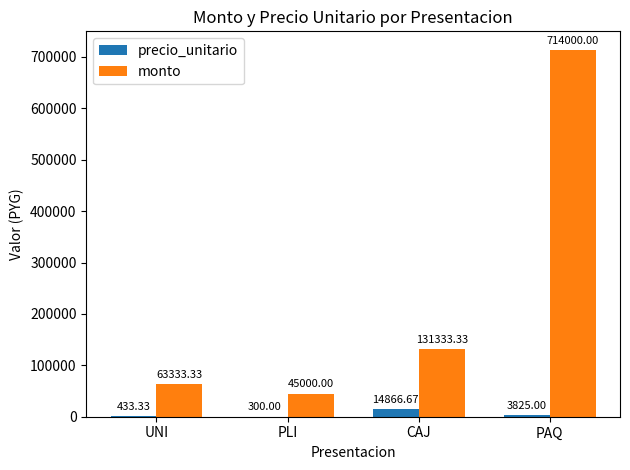

How many categories are shown in the chart?

4